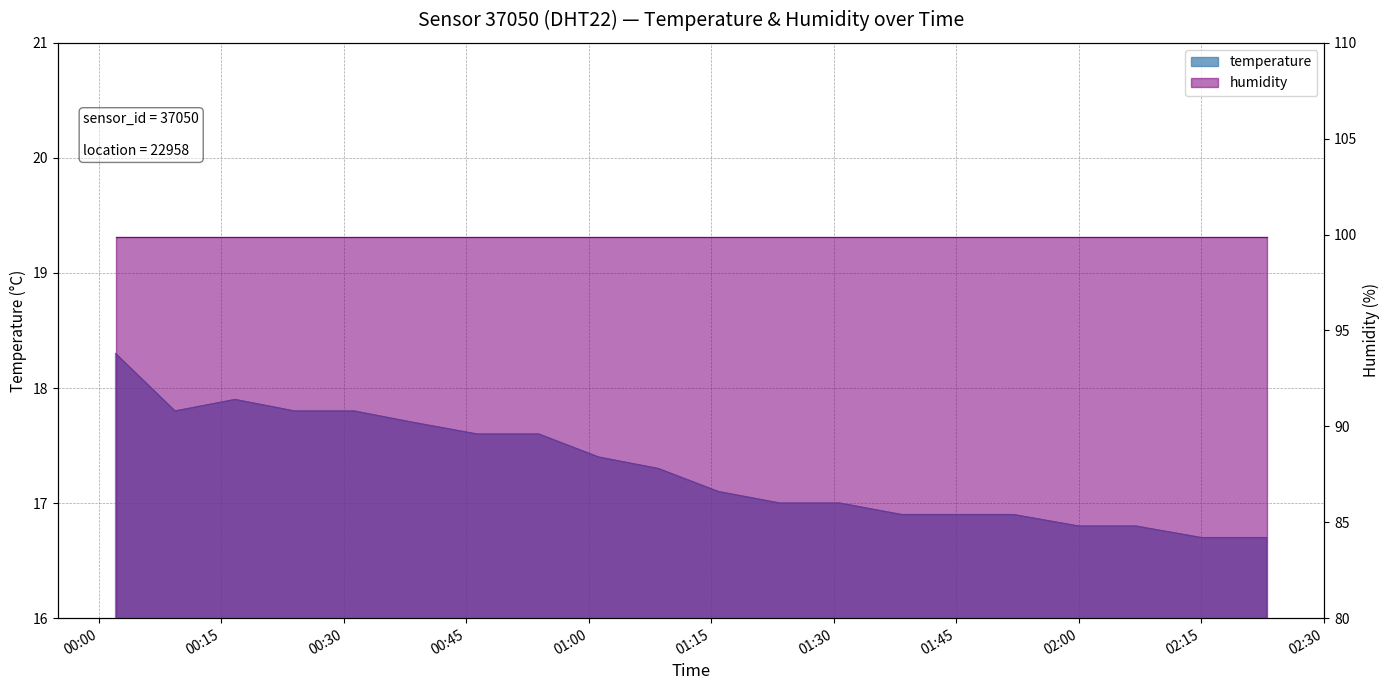

Rank the categories by value from highest to lowest.

00:02, 00:16, 00:09, 00:24, 00:31, 00:38, 00:46, 00:53, 01:01, 01:08, 01:15, 01:23, 01:30, 01:38, 01:46, 01:53, 02:01, 02:08, 02:15, 02:23